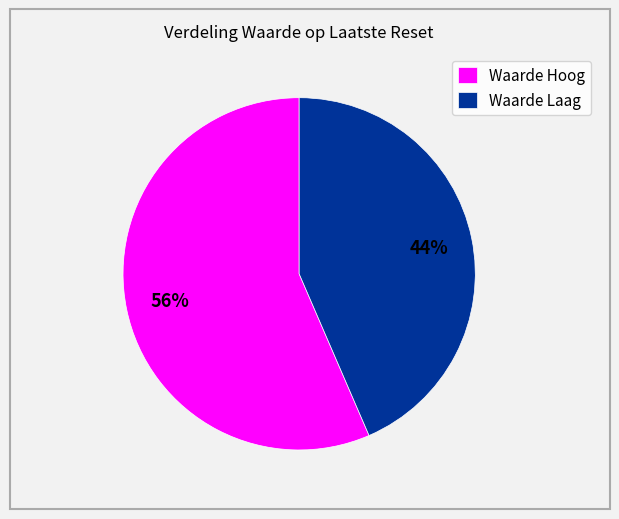

Combined, do Waarde Hoog and Waarde Laag account for over 50%?

Yes